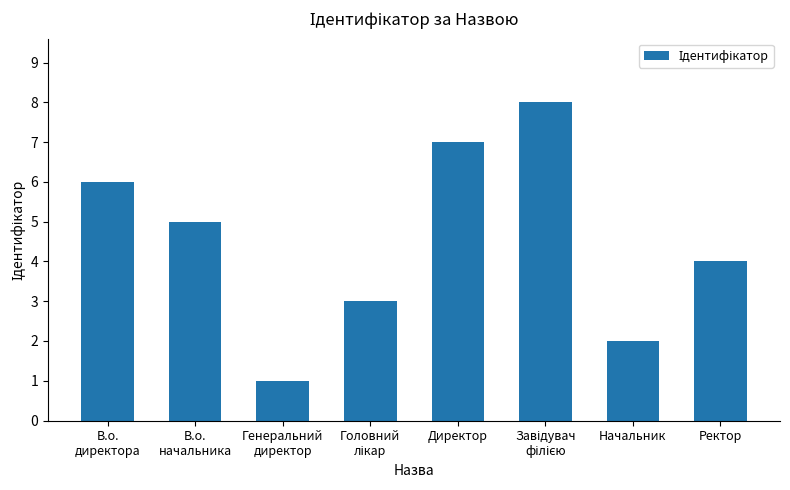

Reading left to right, extract all data points from this chart.

6	5	1	3	7	8	2	4